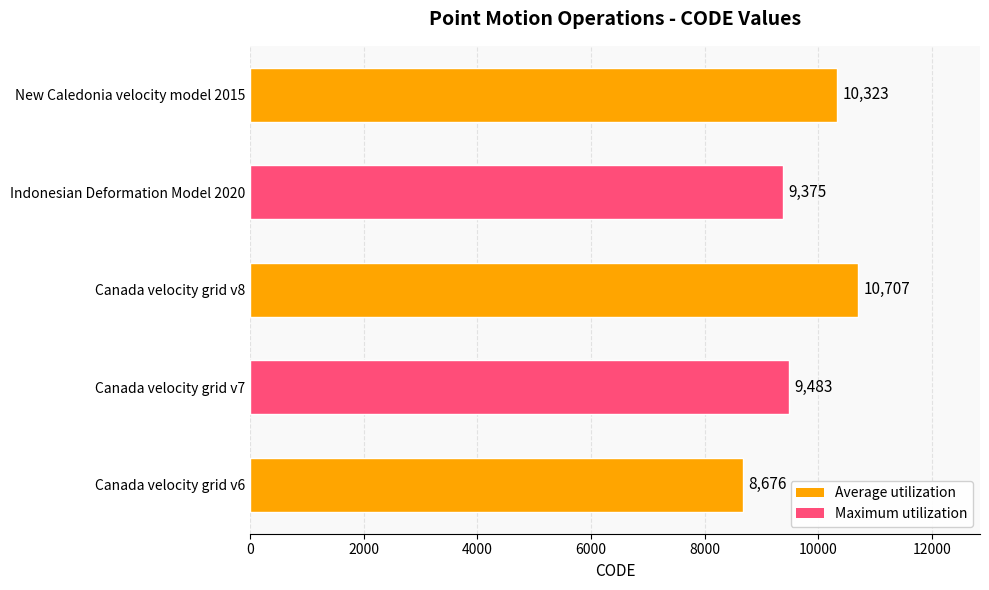

What is the difference between the second highest and minimum values?

1647